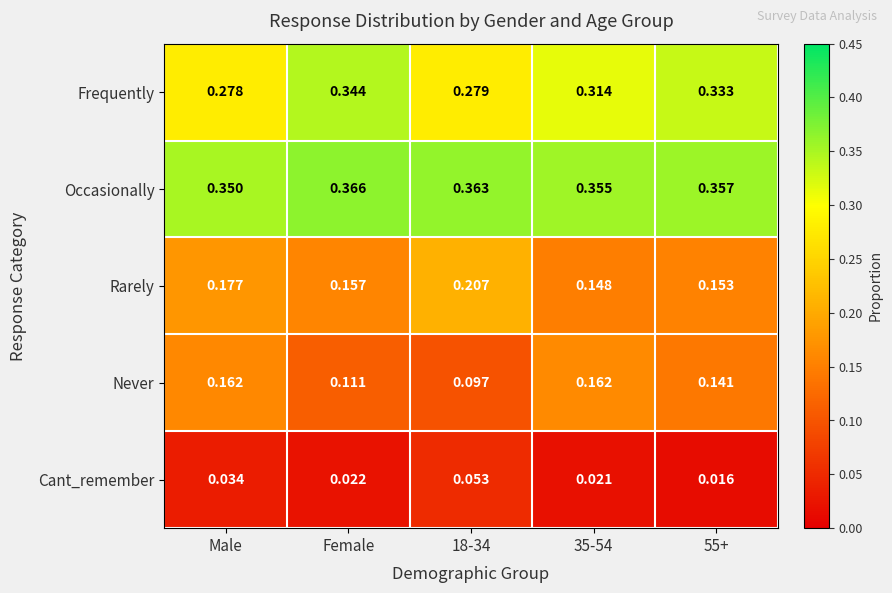

Which category has the highest value across all series?

Female